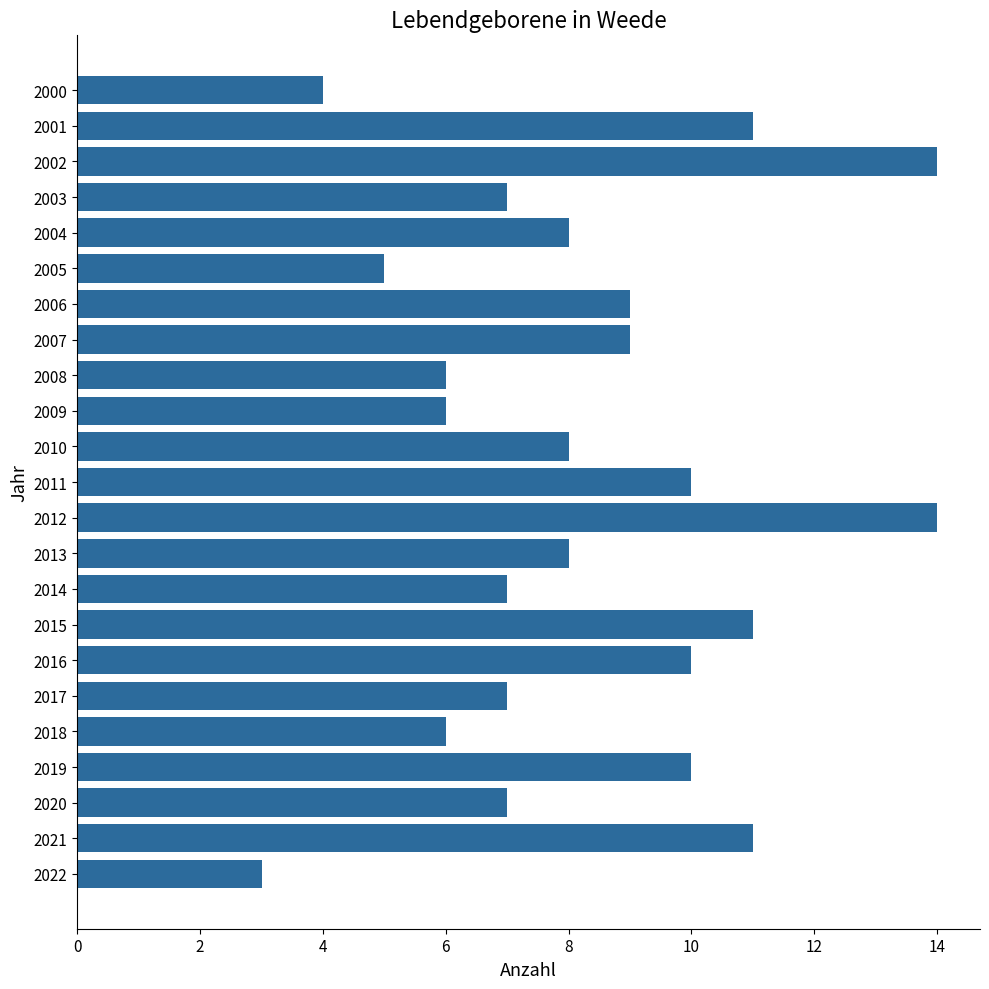

What is the average value?

8